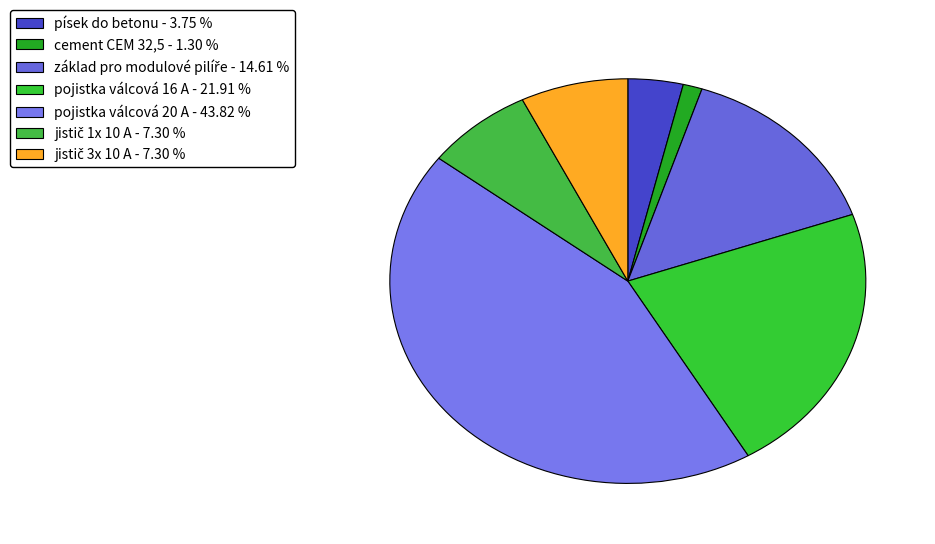

How many slices are in this pie chart?

7